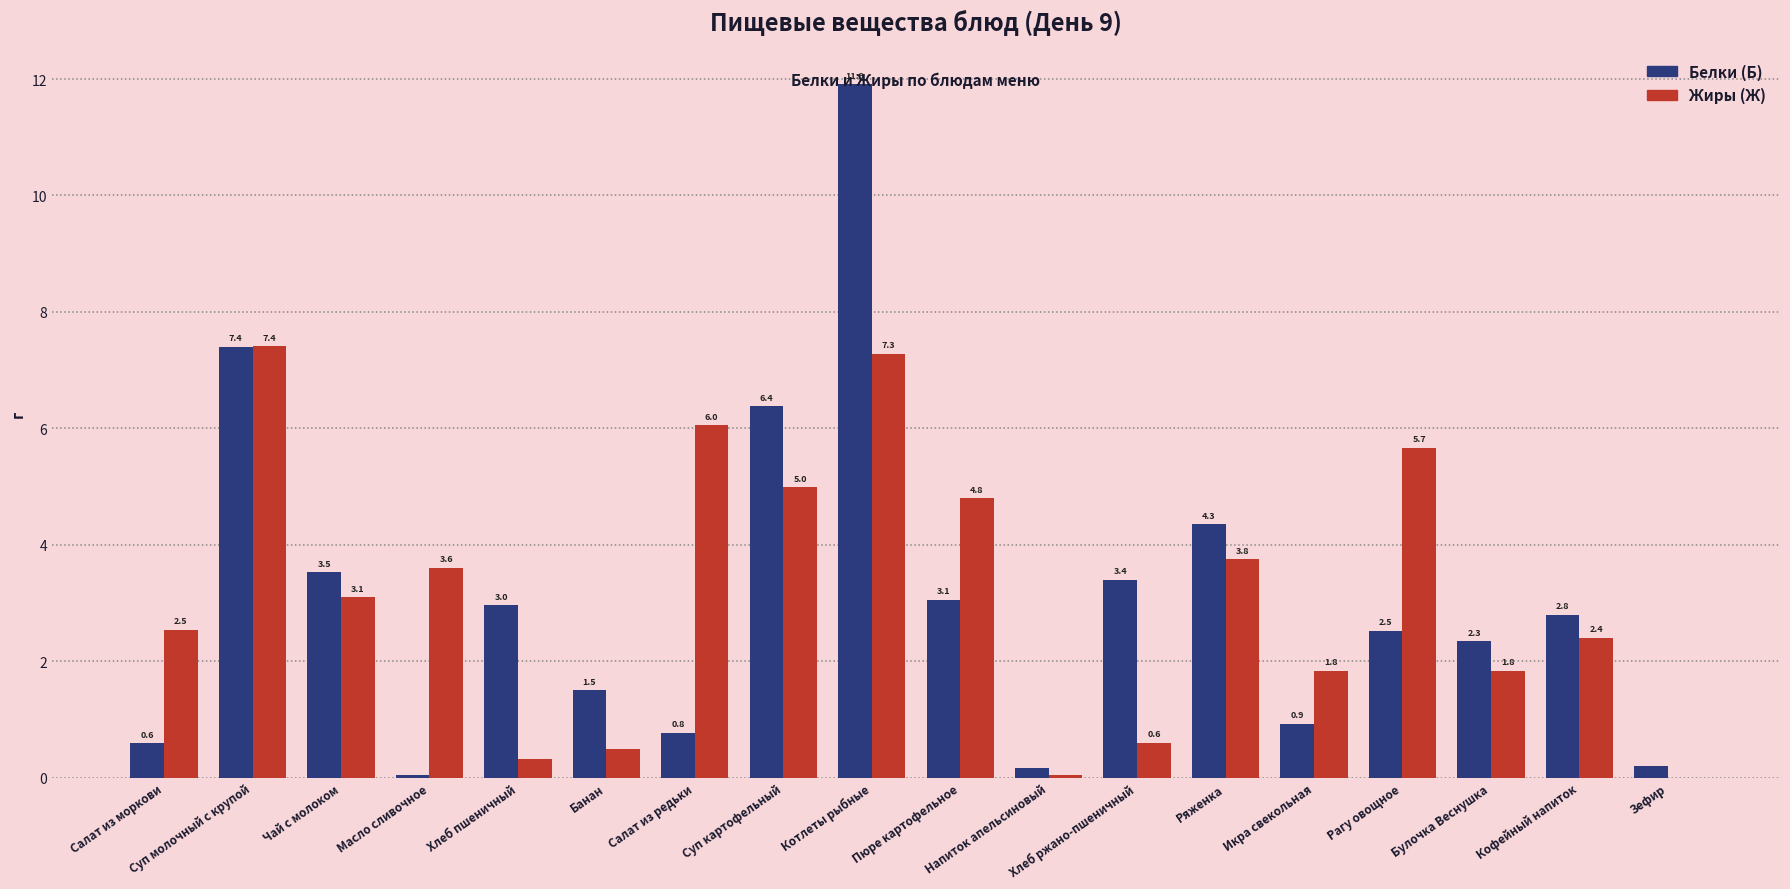

What is the sum of all Белки (Б) values?

54.9